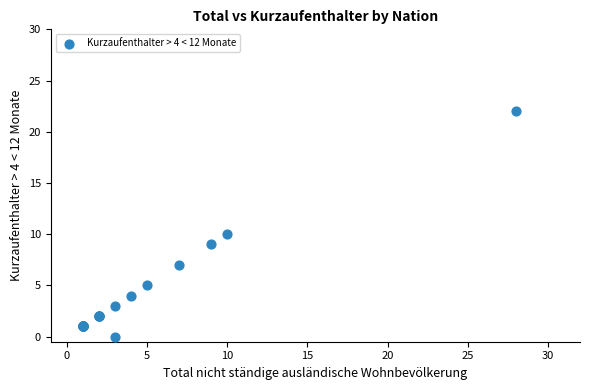

What Y value in the scatter plot is closest to 11?

10